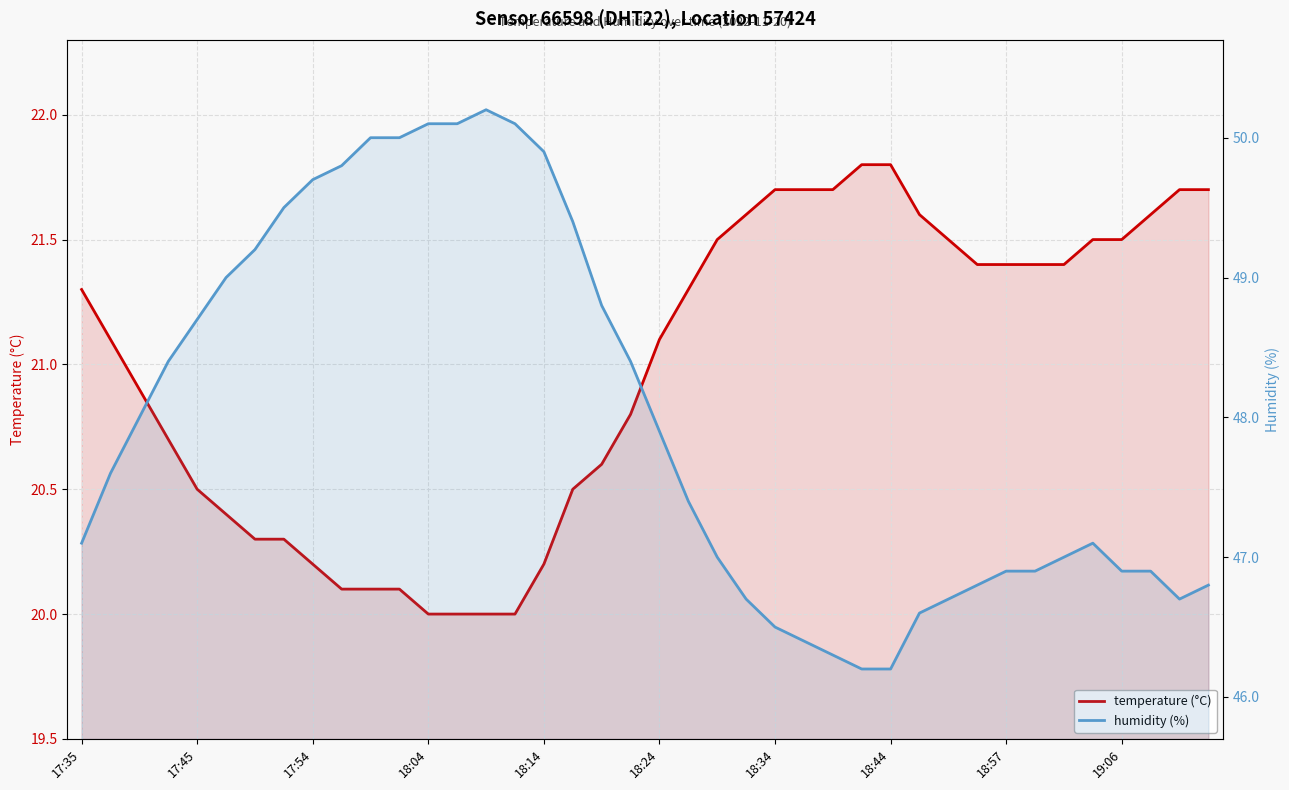

What is the maximum value shown in the chart?

50.2